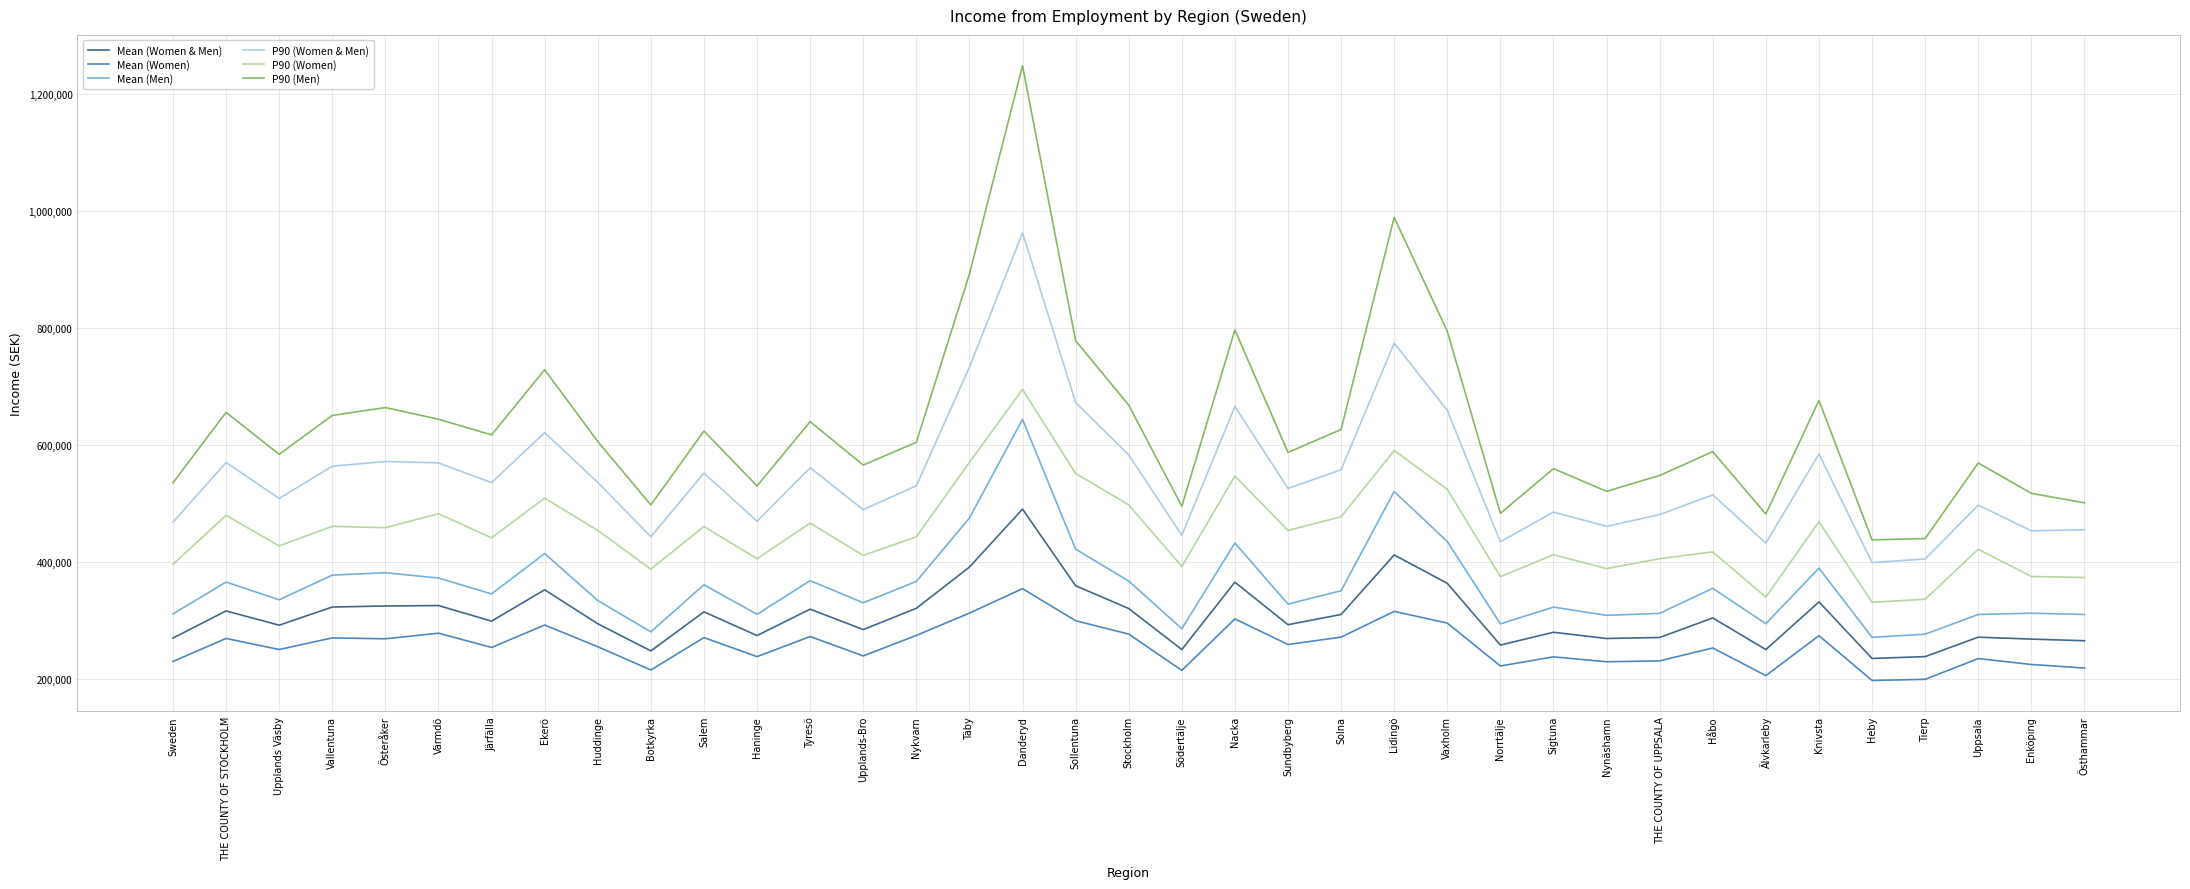

At which label does P90 (Men) first exceed 604558?

THE COUNTY OF STOCKHOLM